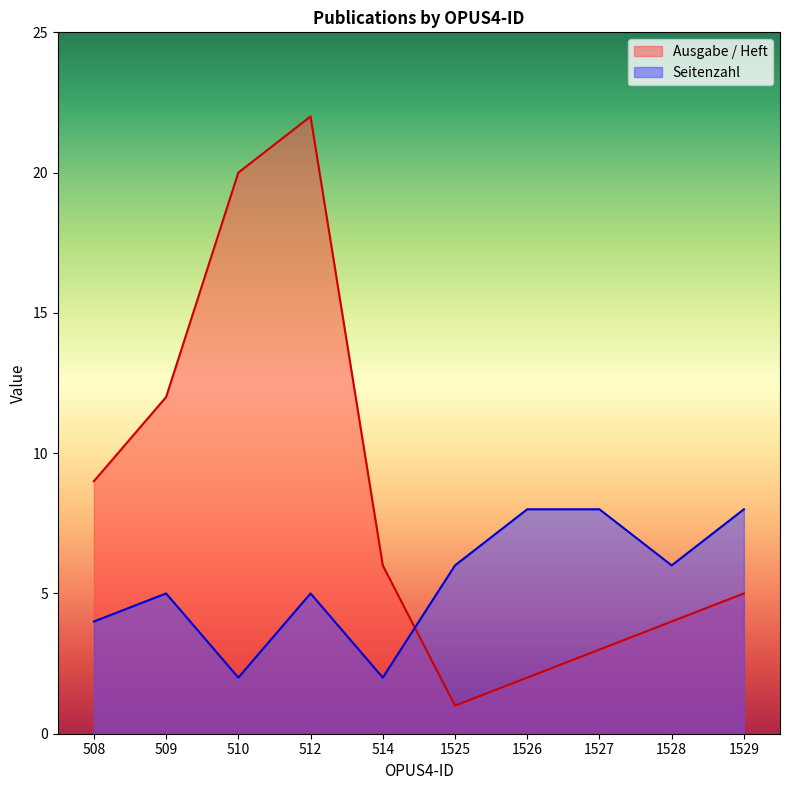

What is the difference between the second highest and second lowest values in the Seitenzahl series?

6